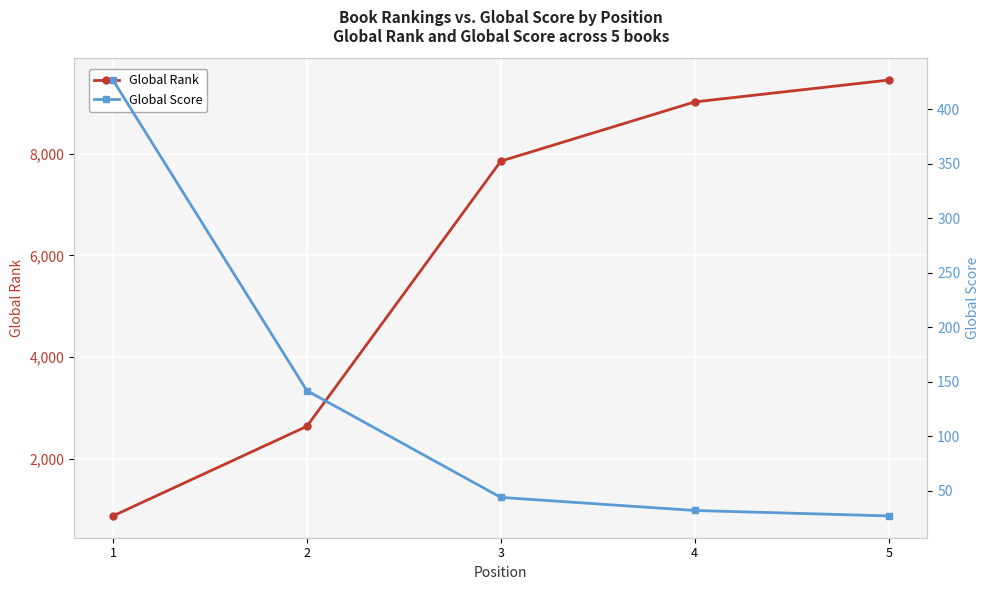

Which series has the widest spread of values?

Global Rank